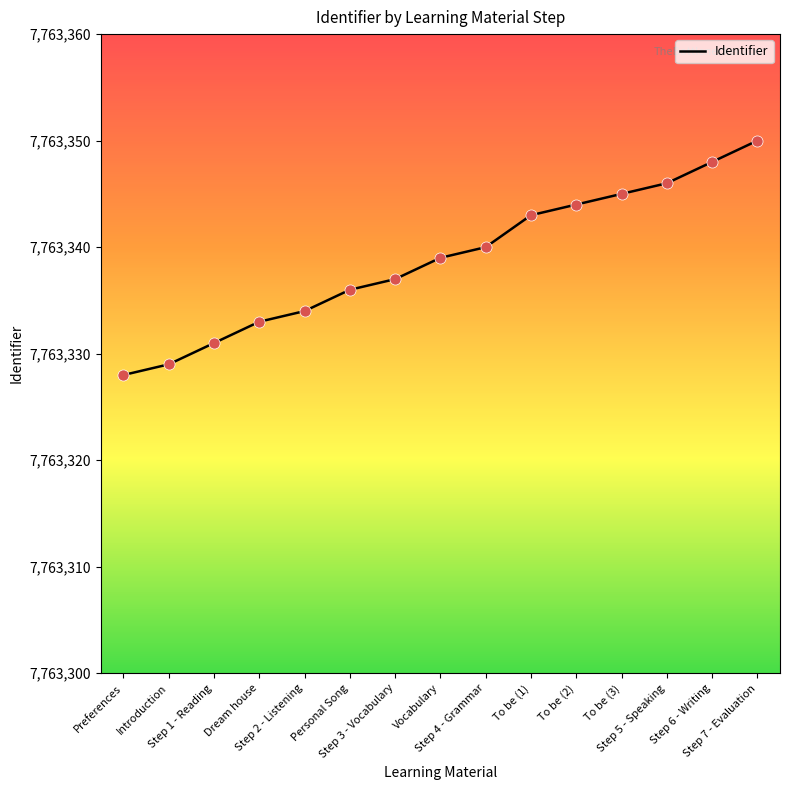

What is the change in value from To be (2) to To be (3)?

+1